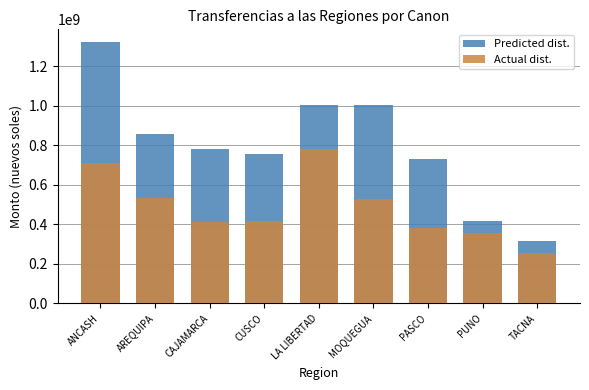

Which category has the highest value across all series?

ANCASH